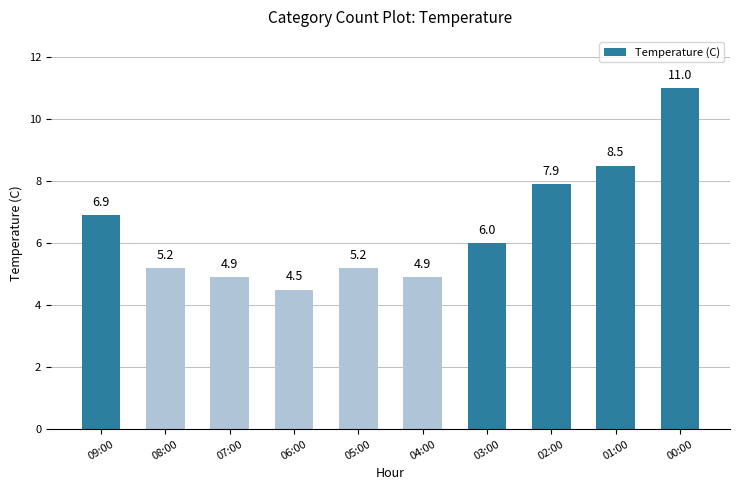

Where does the data first go above 6?

09:00